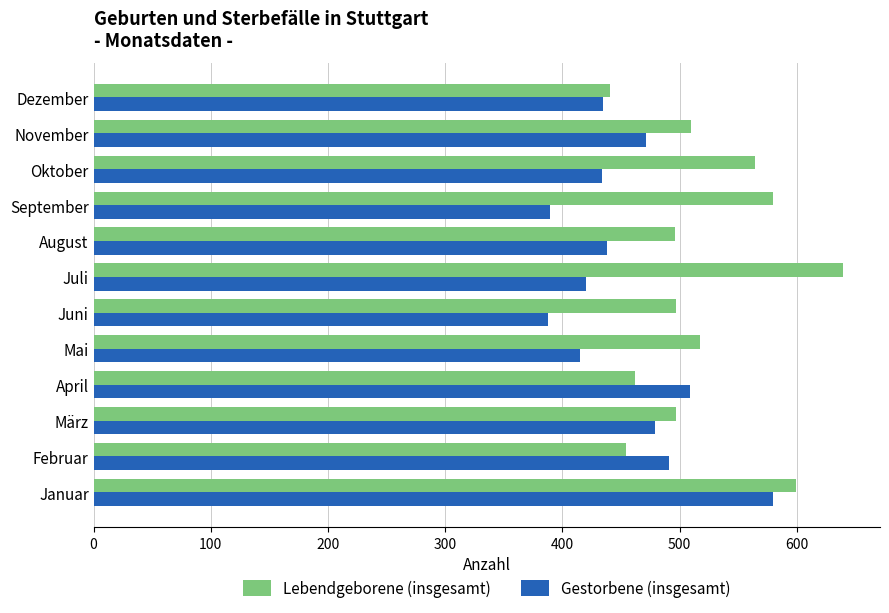

List the series in order of their overall mean, lowest first.

Gestorbene (insgesamt), Lebendgeborene (insgesamt)